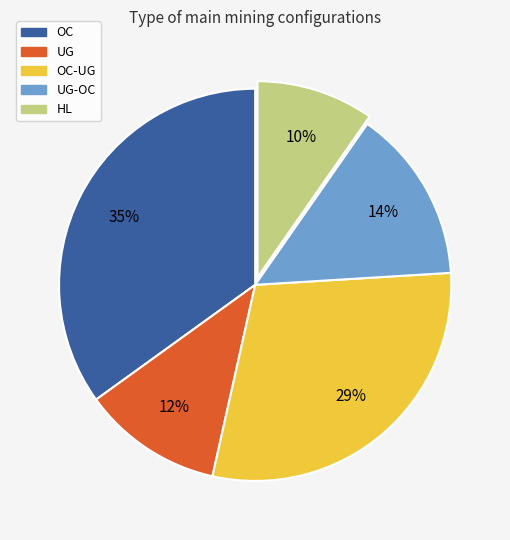

How many segments does this pie chart have?

5